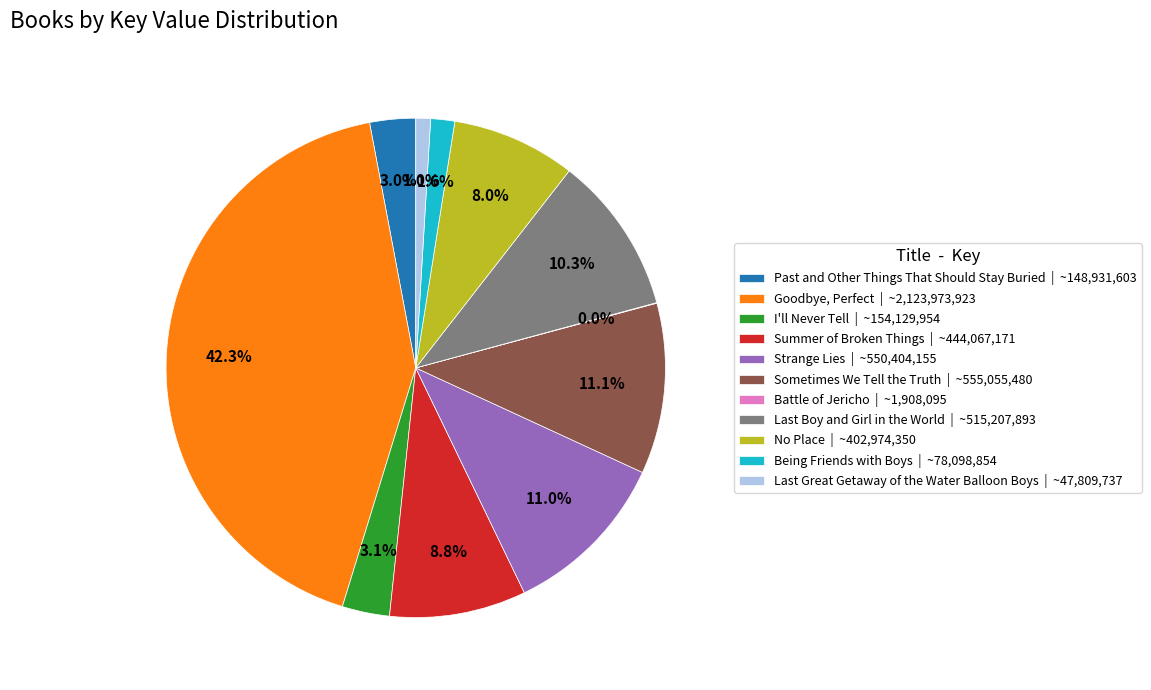

Which category has the biggest portion of the pie?

Goodbye, Perfect